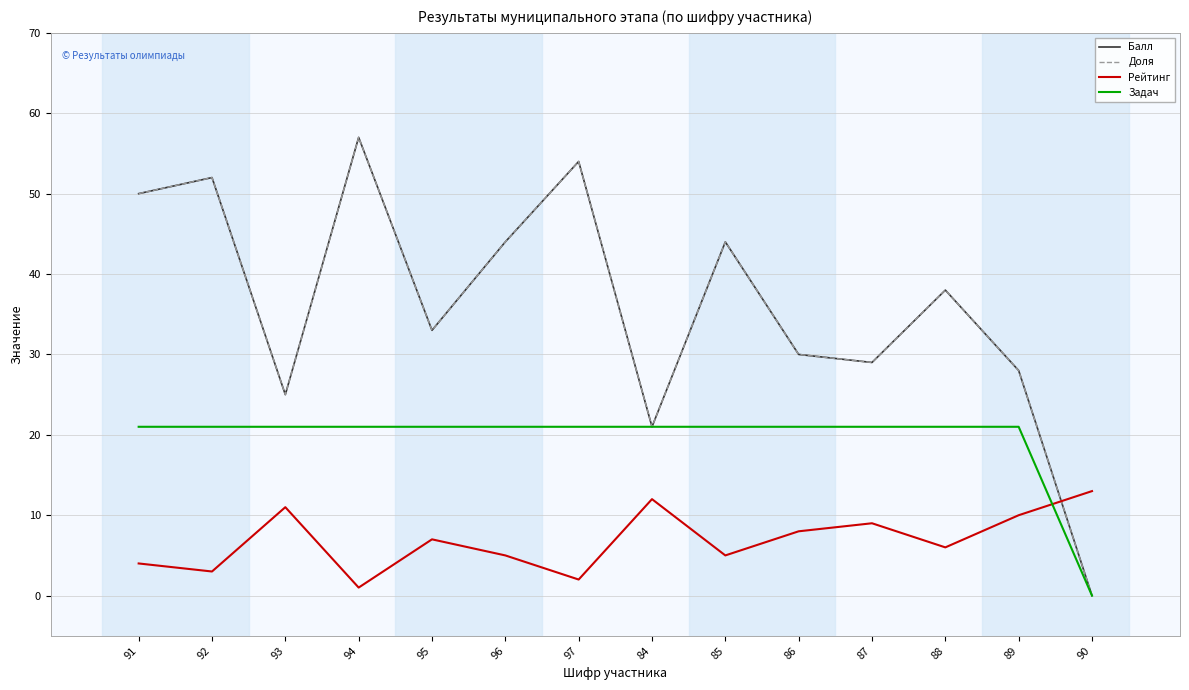

Which series has the largest range (max minus min)?

Балл